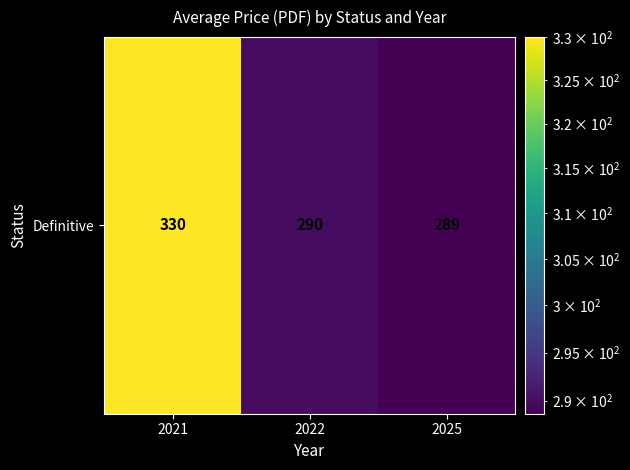

What is the difference between the values at 2021 and 2025?

41.3